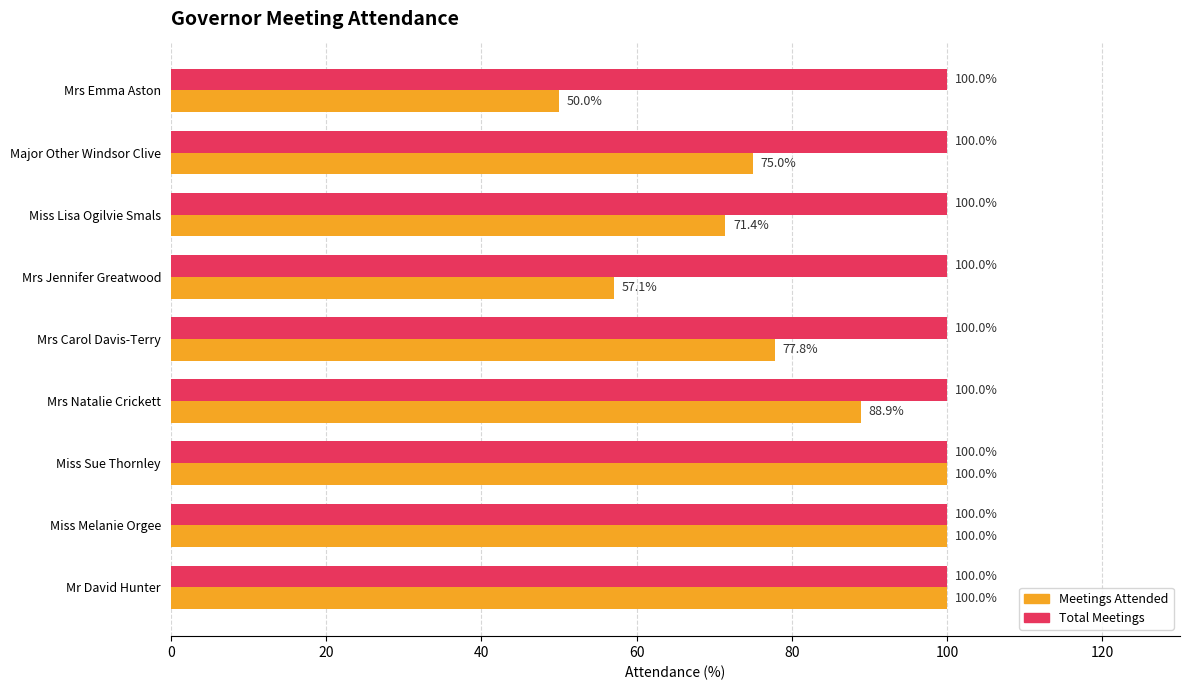

What is the sum of all Total Meetings values?

900.0